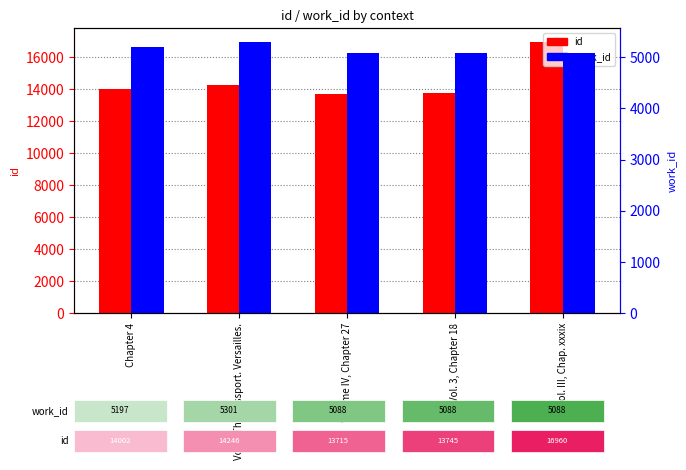

At which label does id reach its peak?

Vol. III, Chap. xxxix